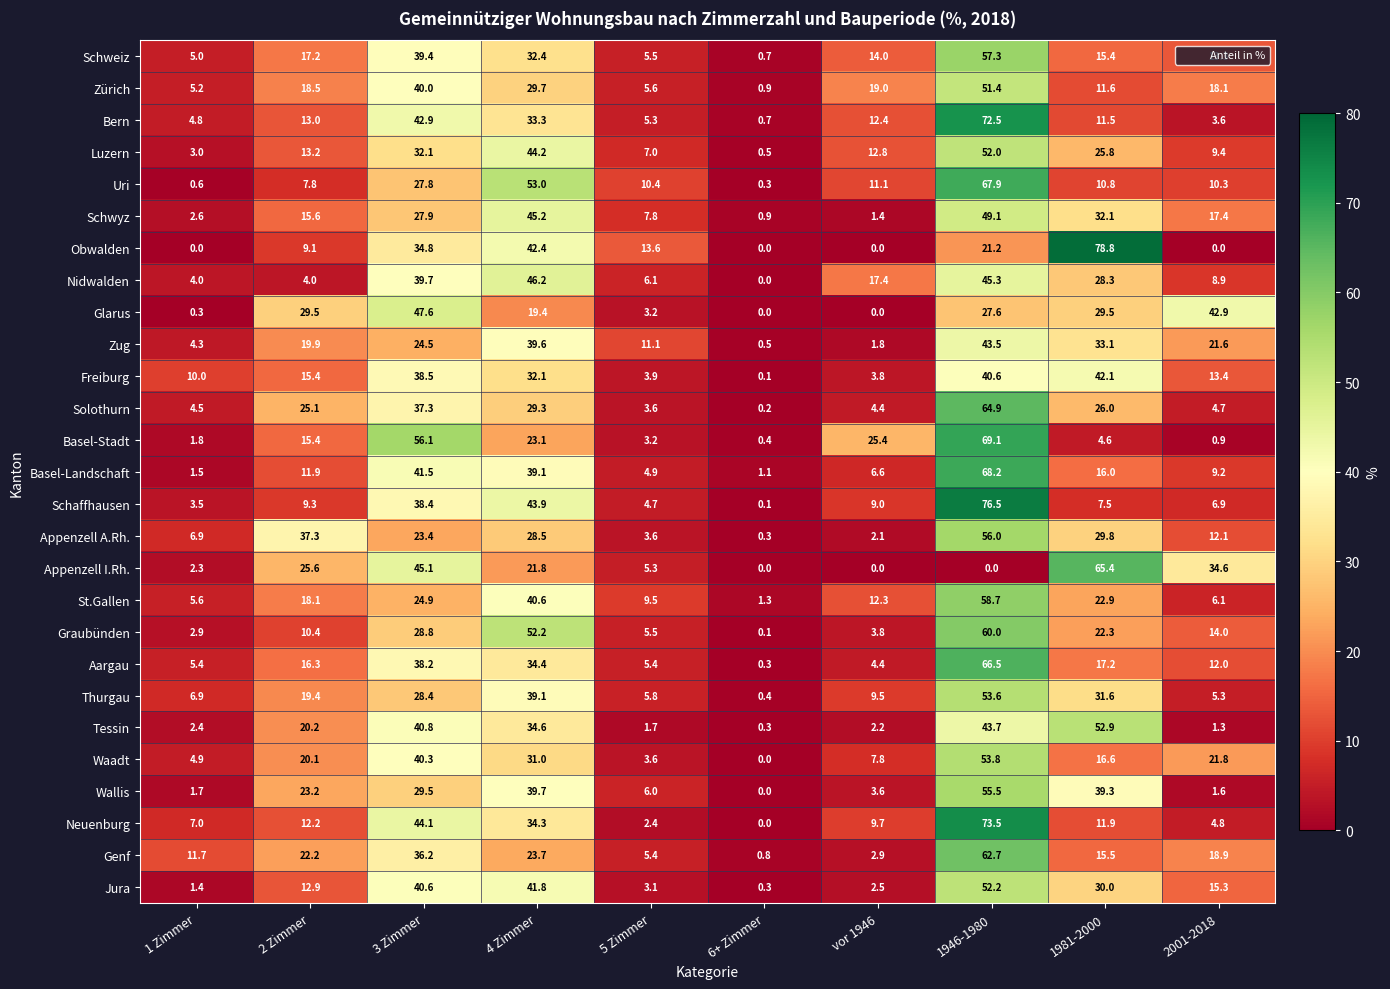

What is the sum of the Nidwalden values at 6+ Zimmer and 4 Zimmer?

46.2